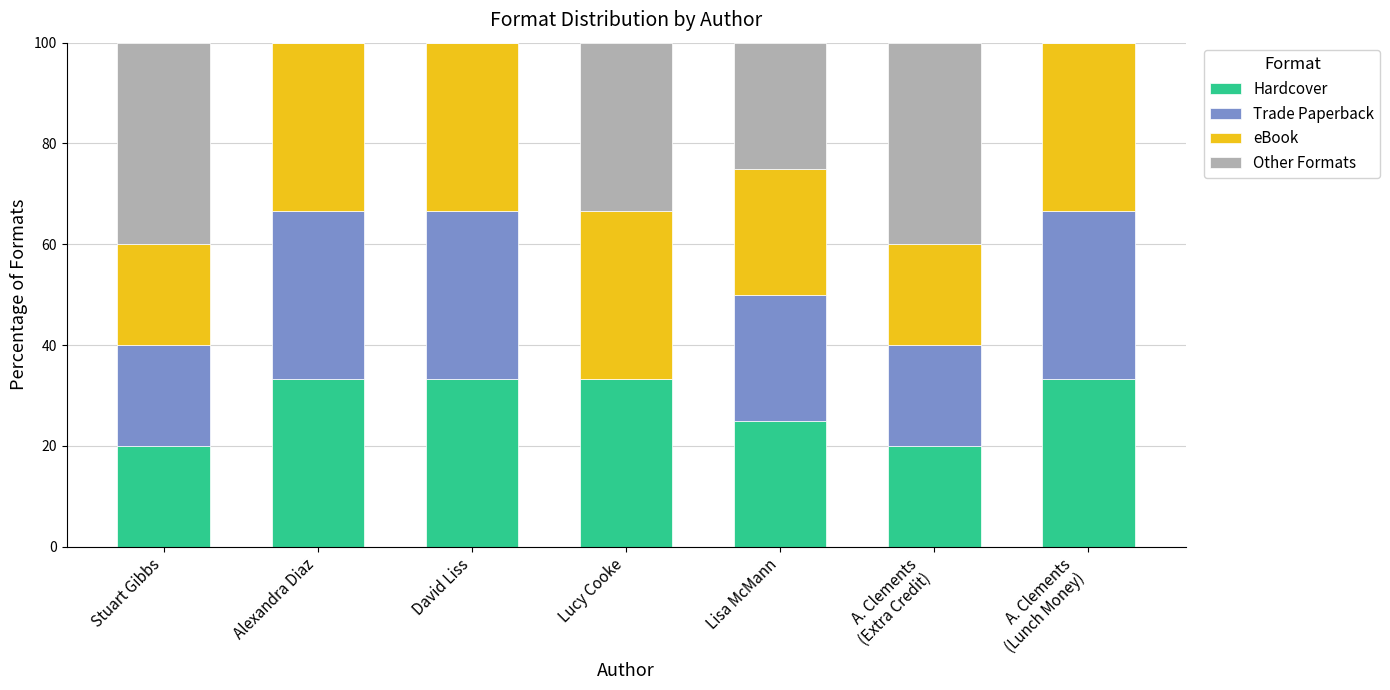

What is the sum of all Hardcover values?

198.3